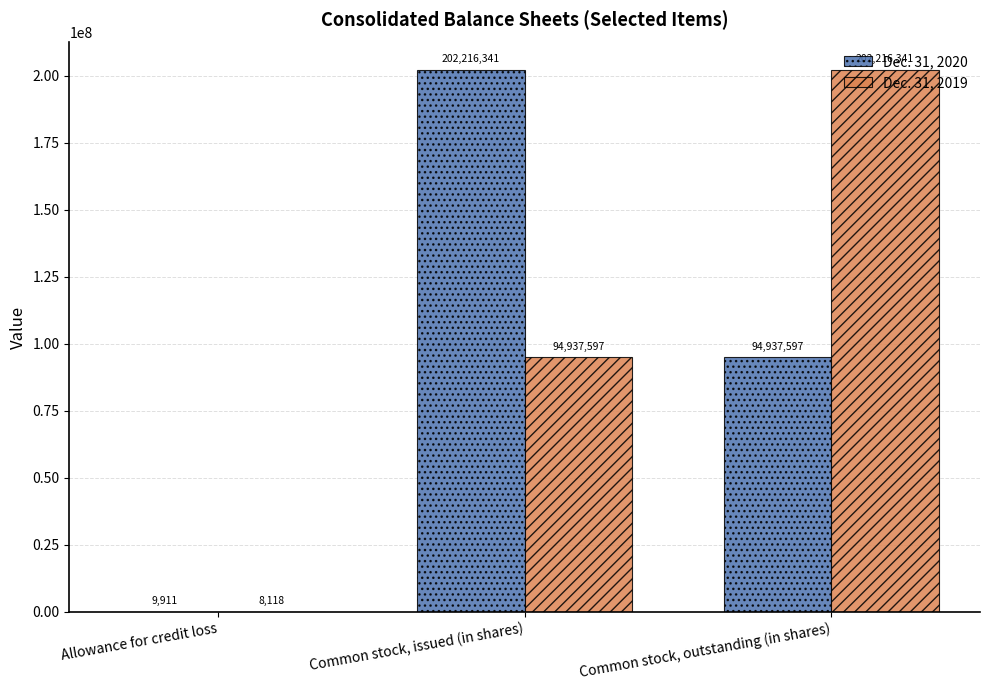

Does the chart contain stacked bars?

No